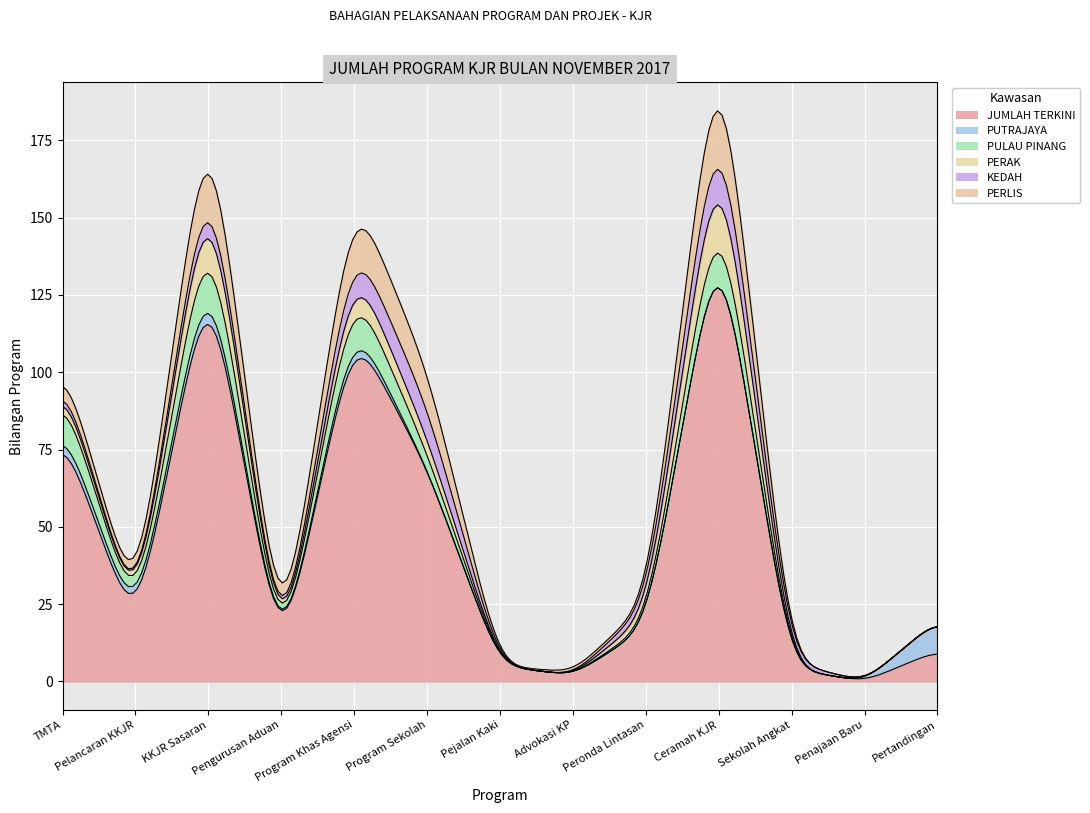

At which category is the sum across all series the highest?

Ceramah KJR